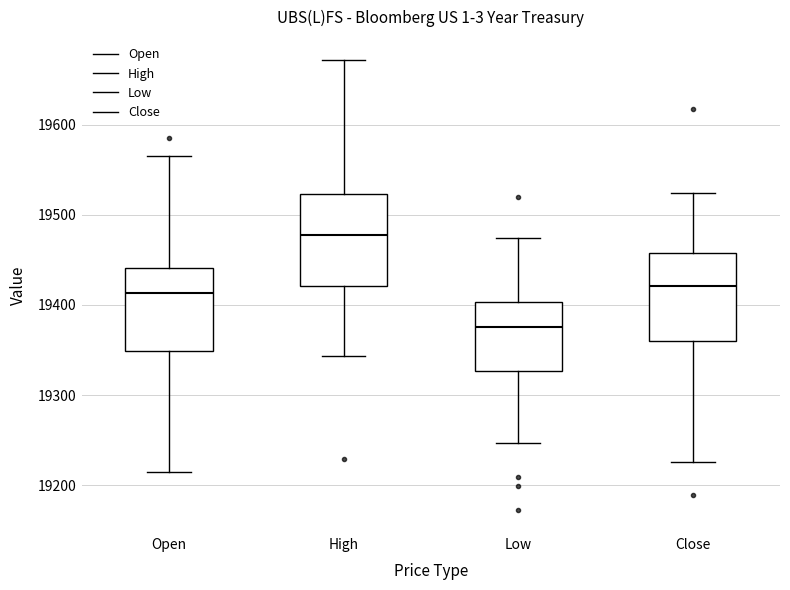

Where is the lower edge of the box for High on the y-axis? The values are not printed on the chart, so give them approximately, as read against the axis.

19420